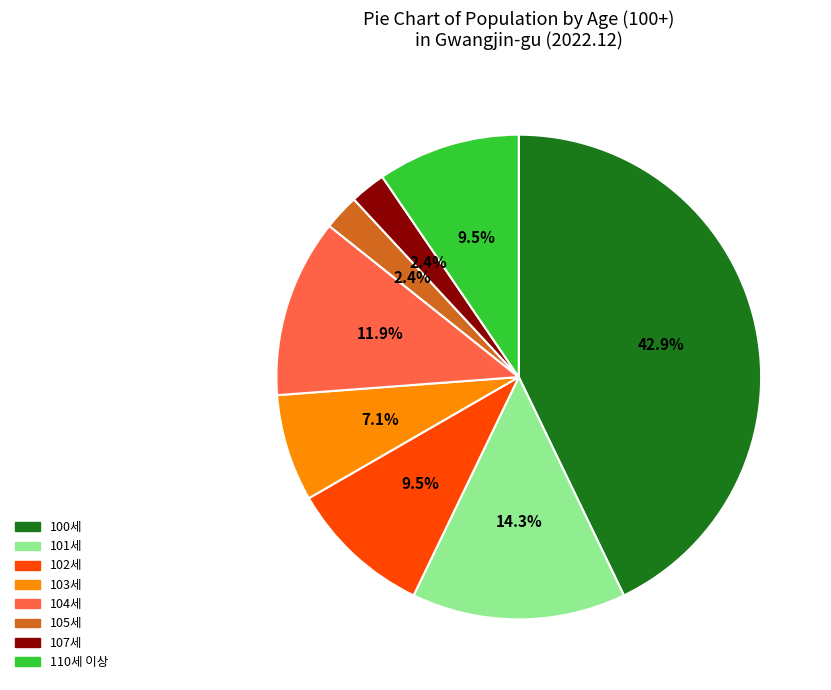

What is the ratio of the value at 102세 to the value at 101세?

0.7